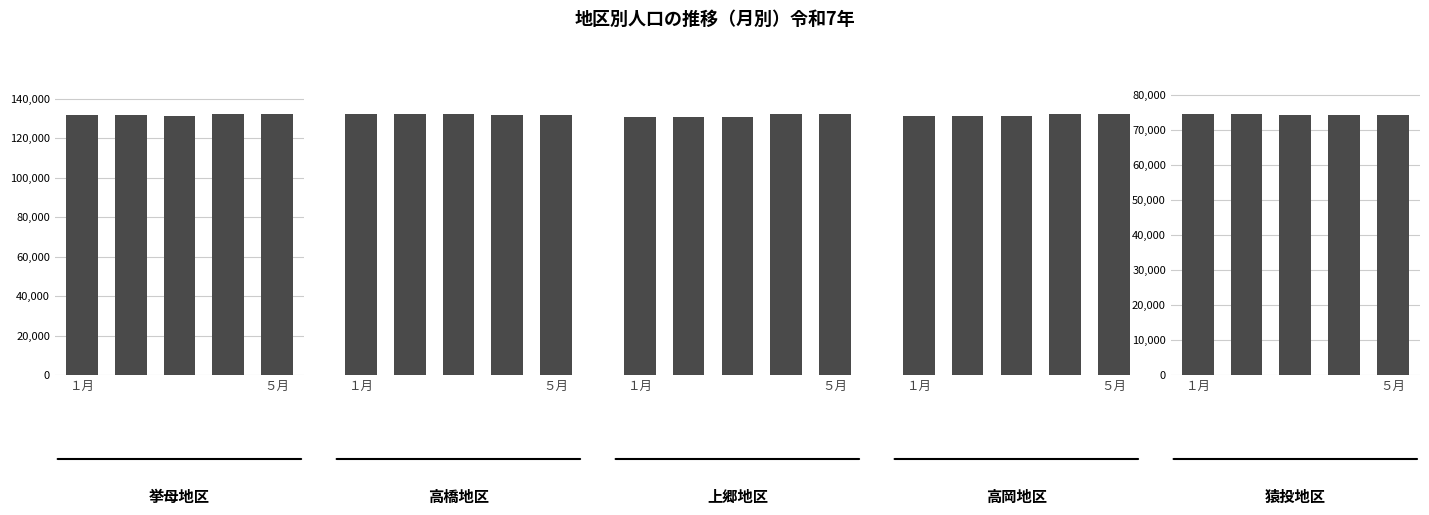

Is the value of 上郷地区 at 3 greater than the value of 高橋地区 at １月?

No